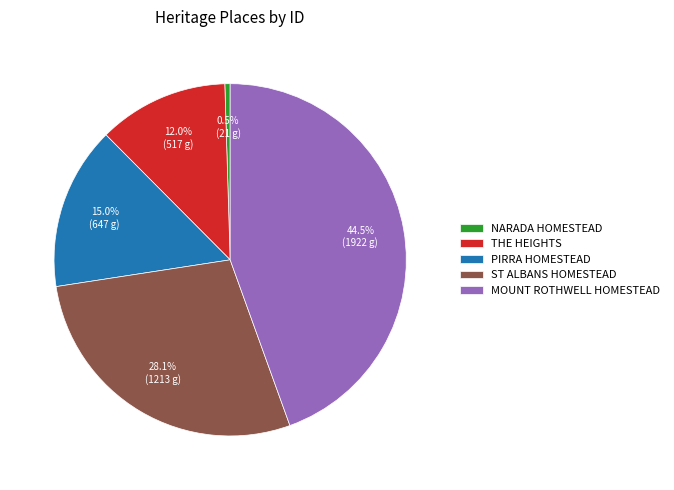

To the nearest percent, what percentage of the pie is THE HEIGHTS?

12%